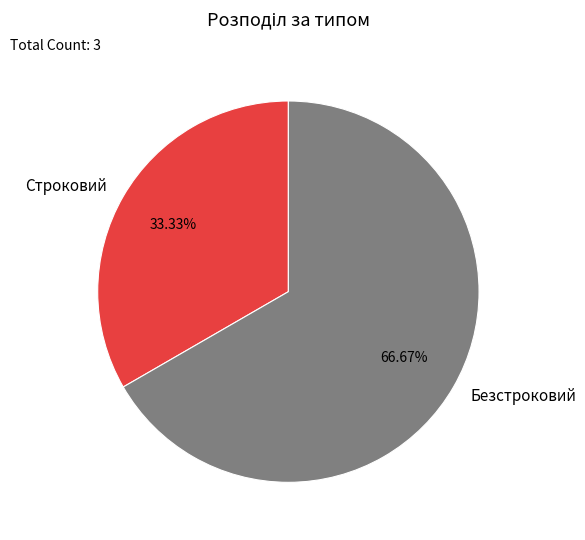

To the nearest percent, what is the combined percentage of Строковий and Безстроковий?

100%